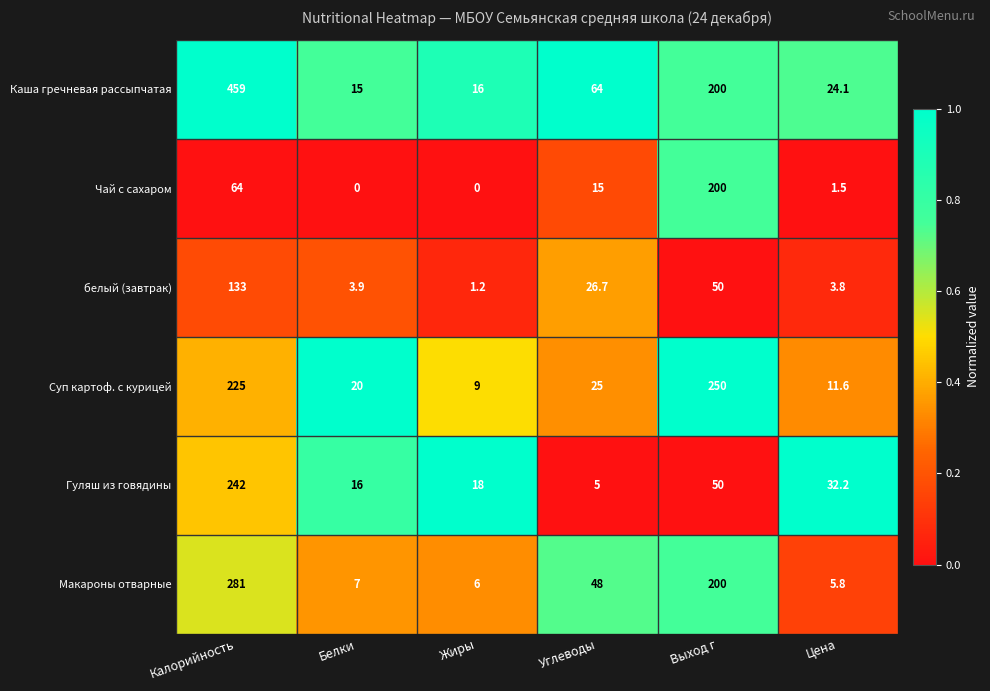

The value of Гуляш из говядины at Калорийность is 242.0. True or false?

True